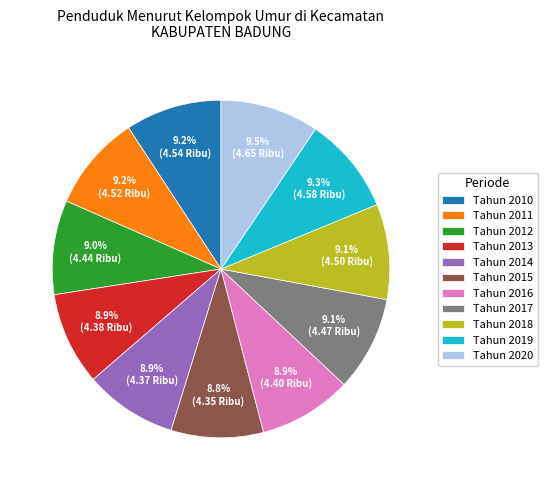

What portion of the pie excludes Tahun 2016?

91.1%